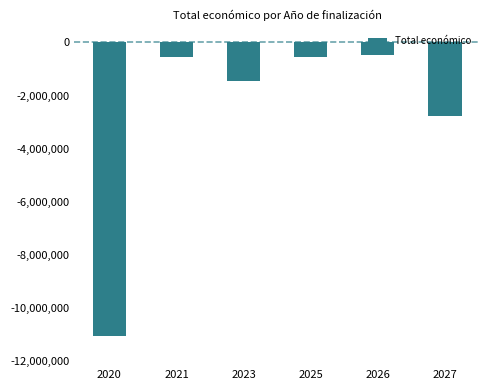

What is the value of the 5th bar from the left?

-486756